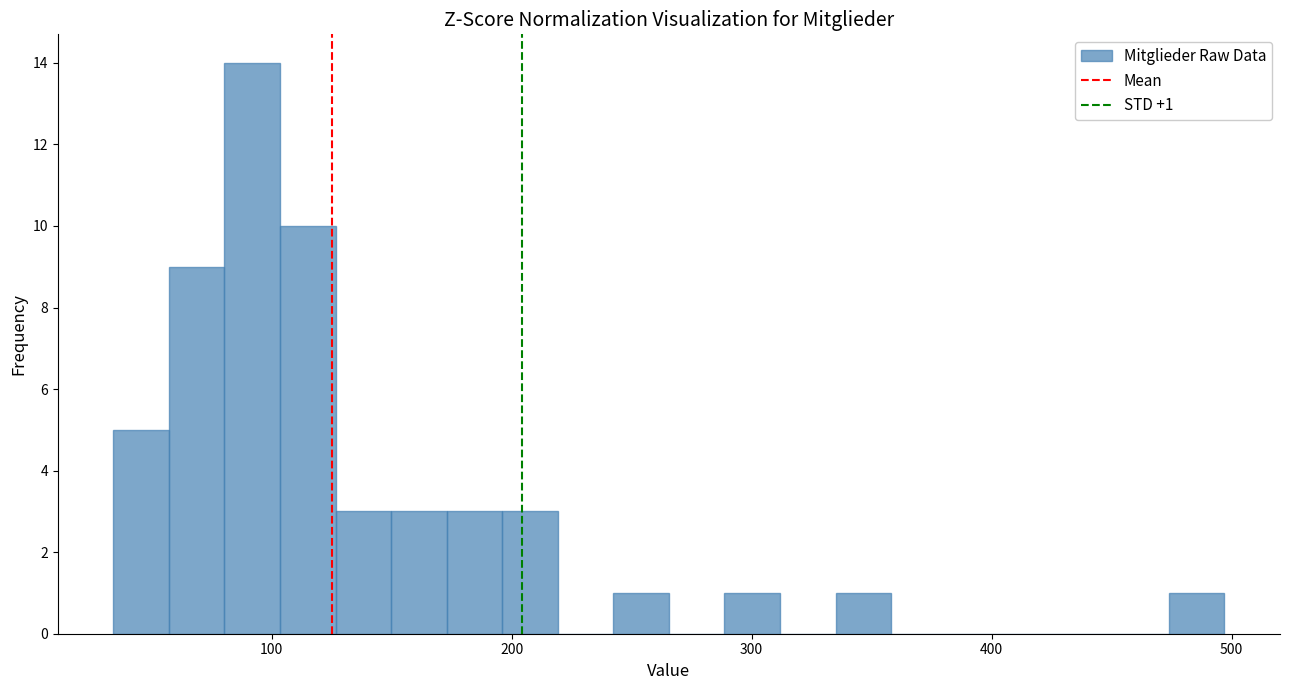

Around what value on the x-axis is the tallest bar? Give the approximate position of its centre, as read against the axis.

90